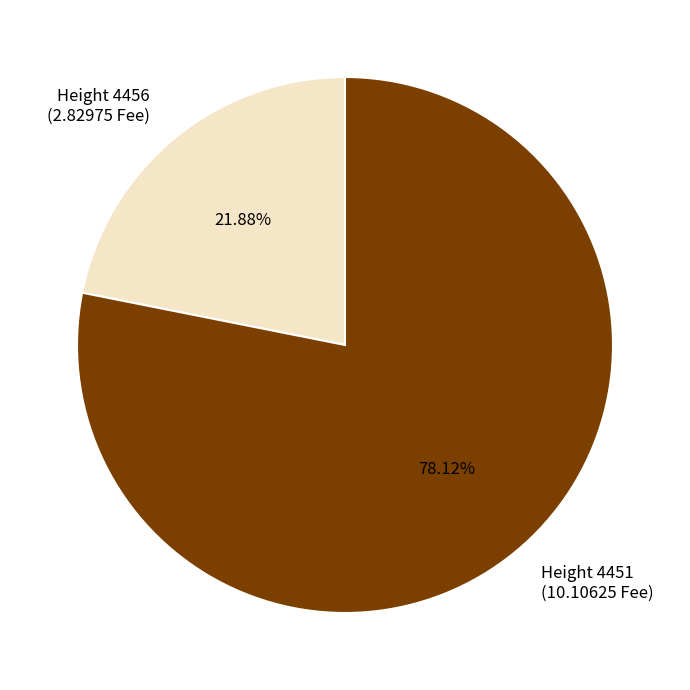

What is the majority slice?

Height 4451